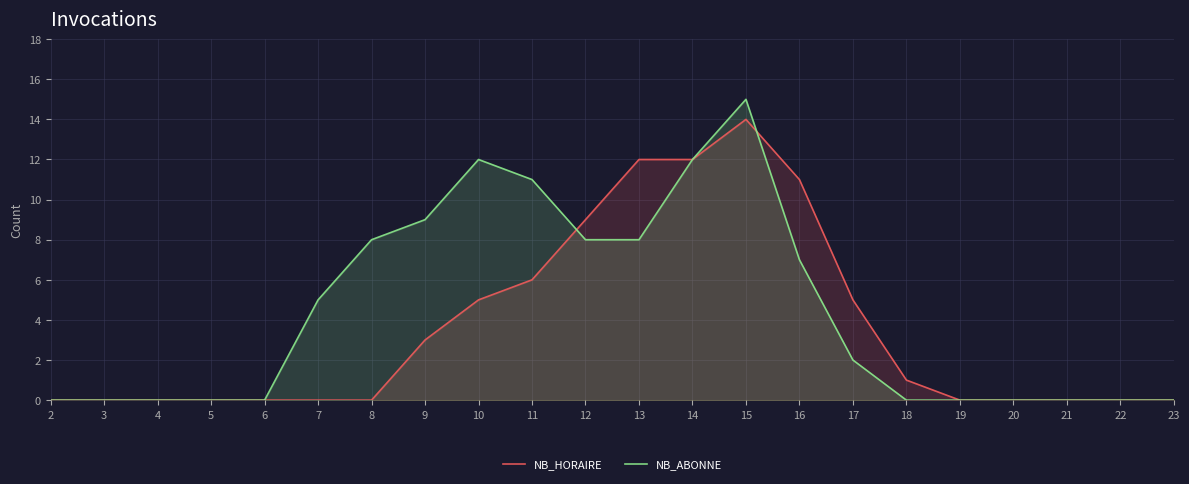

What is the maximum value for NB_ABONNE?

15